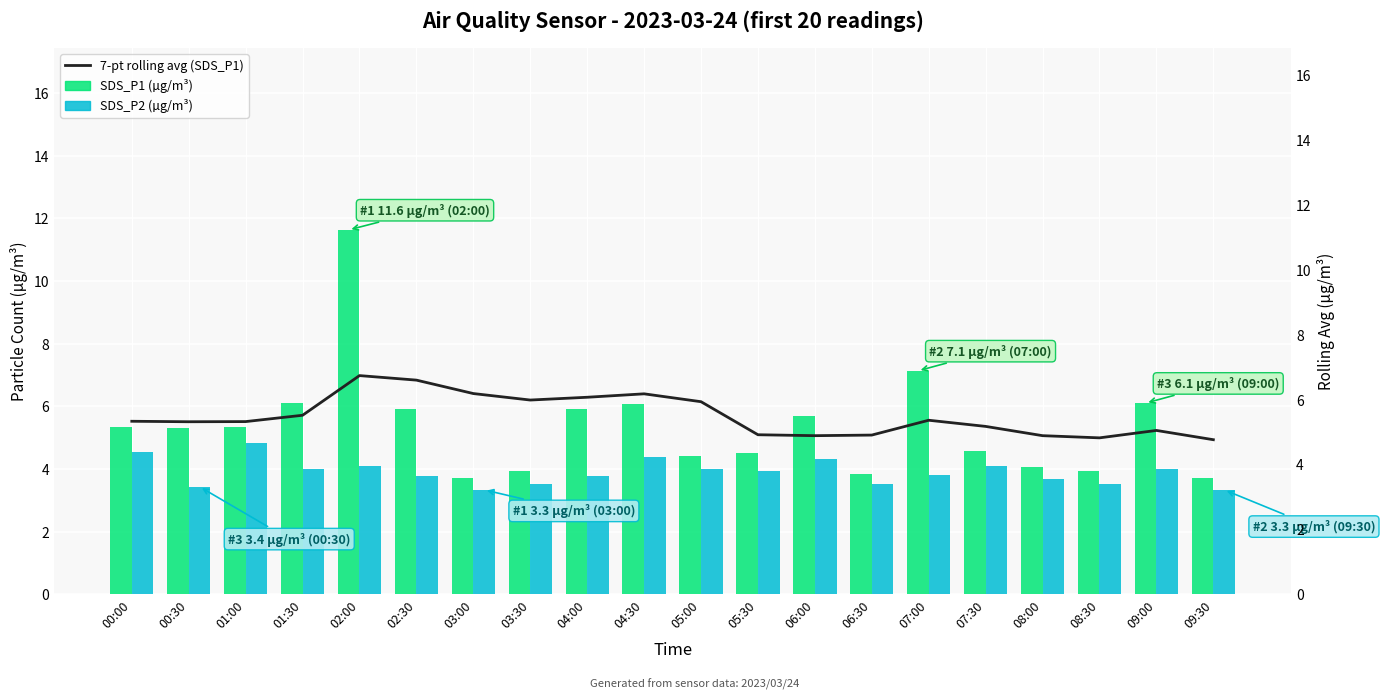

List the labels in order of SDS_P2 (µg/m³) value, largest first.

01:00, 00:00, 04:30, 06:00, 02:00, 07:30, 01:30, 05:00, 09:00, 05:30, 07:00, 02:30, 04:00, 08:00, 03:30, 06:30, 08:30, 00:30, 03:00, 09:30